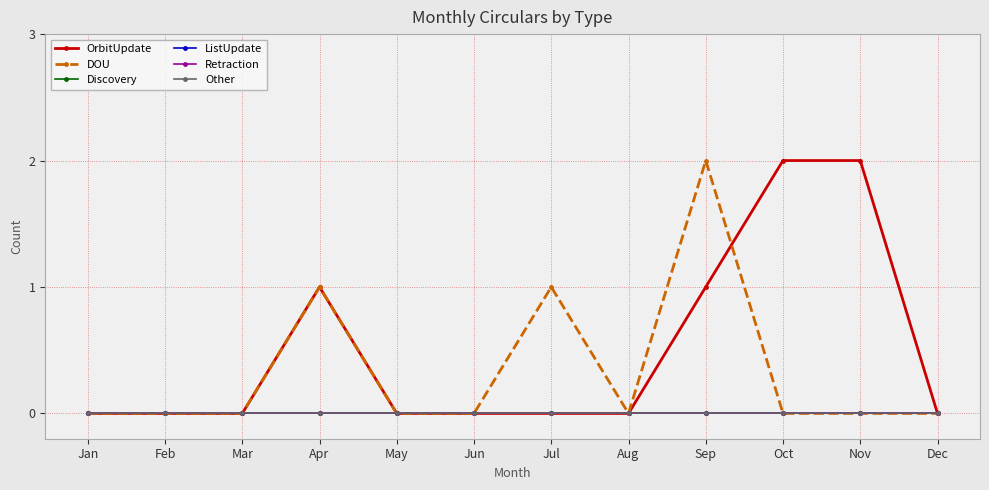

Which category has the highest value across all series?

Oct